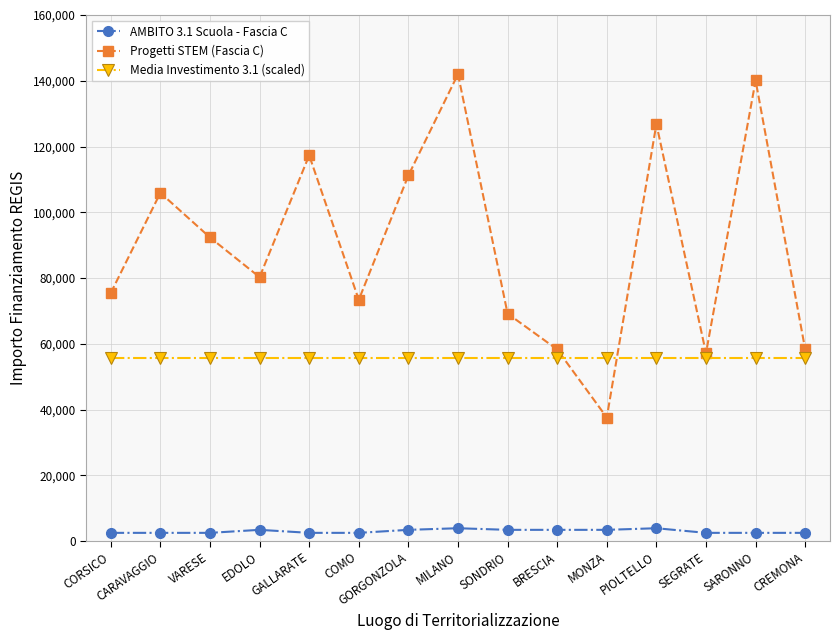

What value does the AMBITO 3.1 Scuola - Fascia C series have at GALLARATE?

2498.0